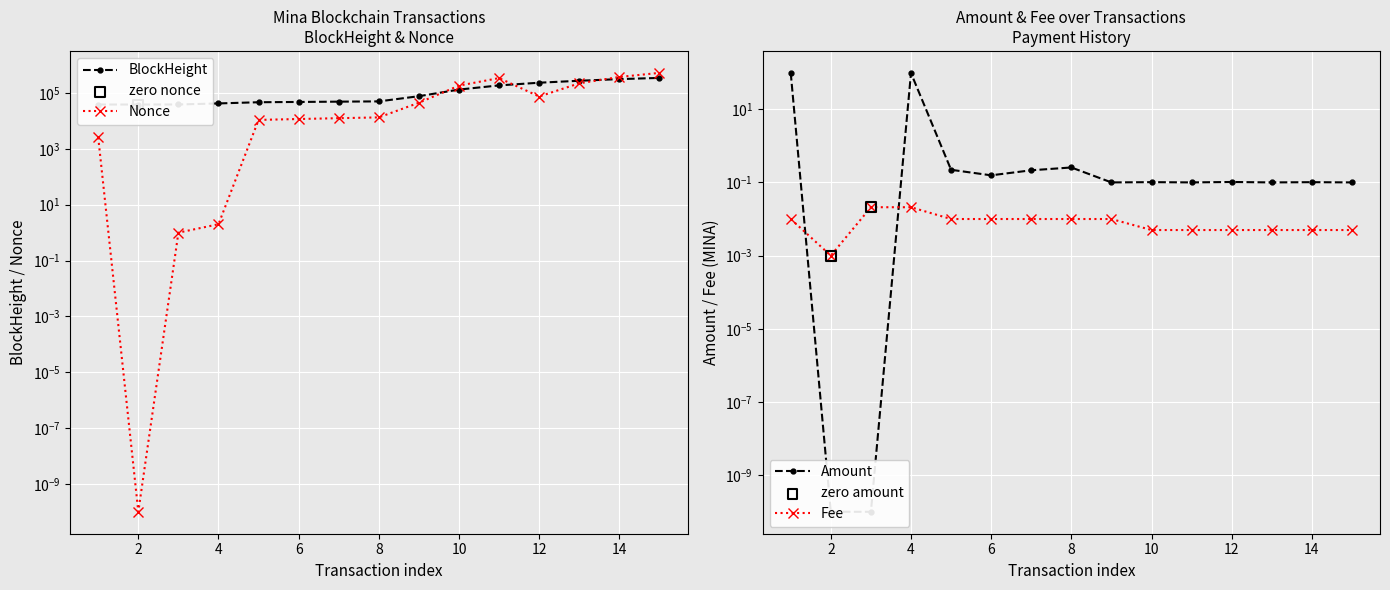

Which series has the largest total across all categories?

BlockHeight